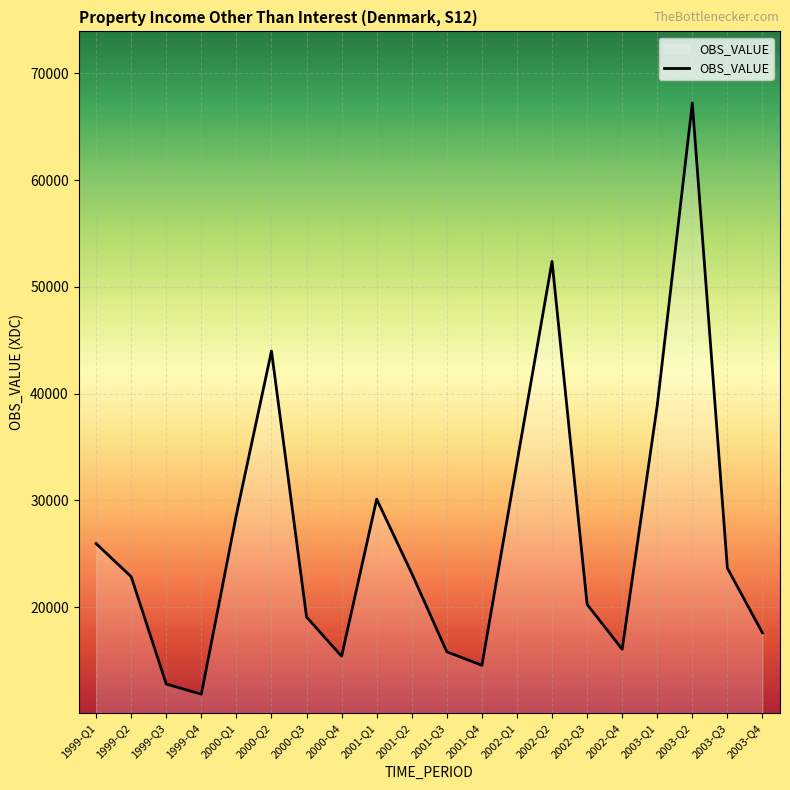

What is the average value?

26684